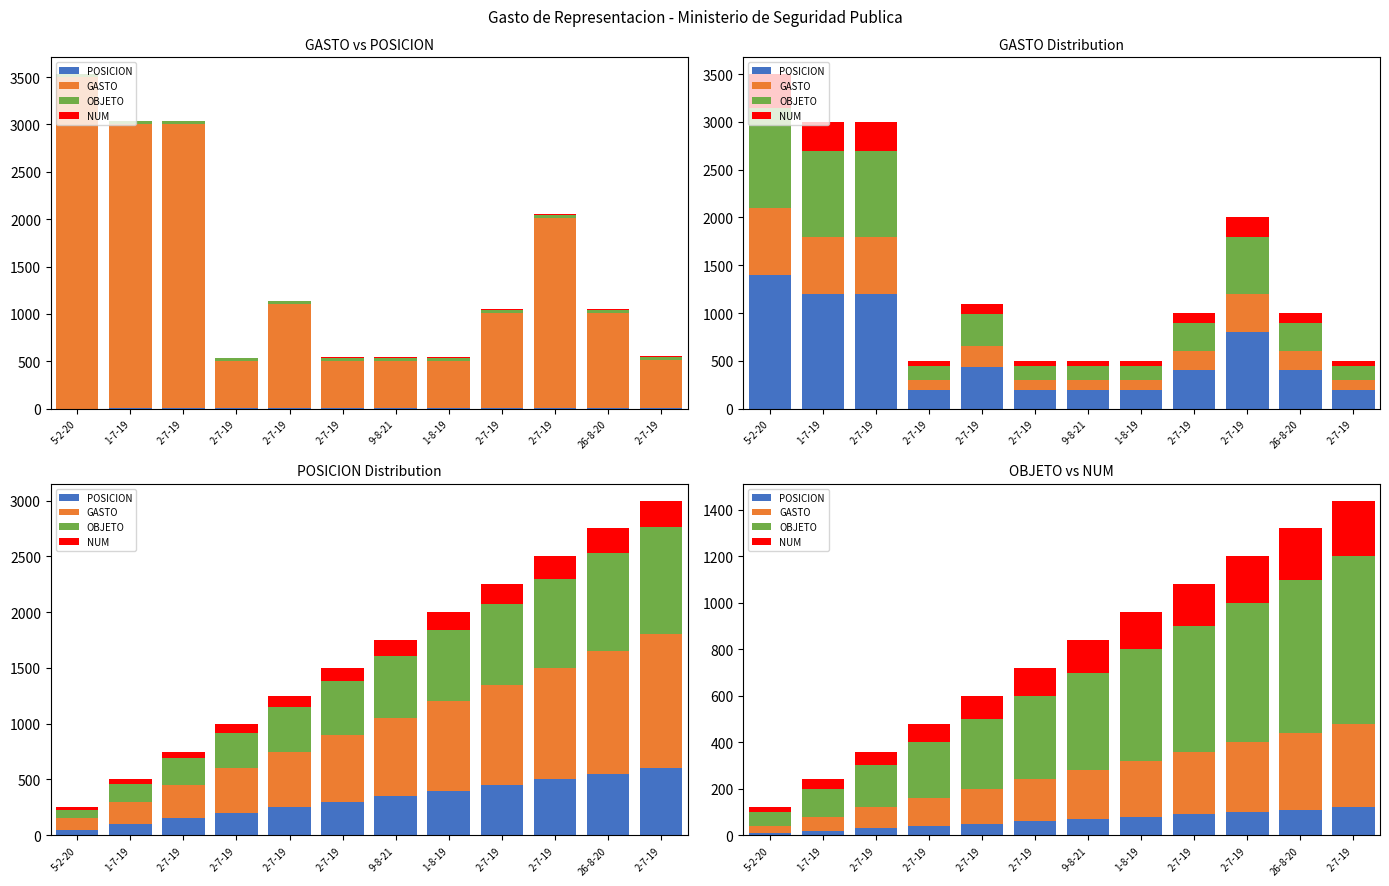

Reading left to right, transcribe all the data shown in this chart.

POSICION: 10	20	30	40	50	60	70	80	90	100	110	120
GASTO: 30	60	90	120	150	180	210	240	270	300	330	360
OBJETO: 60	120	180	240	300	360	420	480	540	600	660	720
NUM: 20	40	60	80	100	120	140	160	180	200	220	240